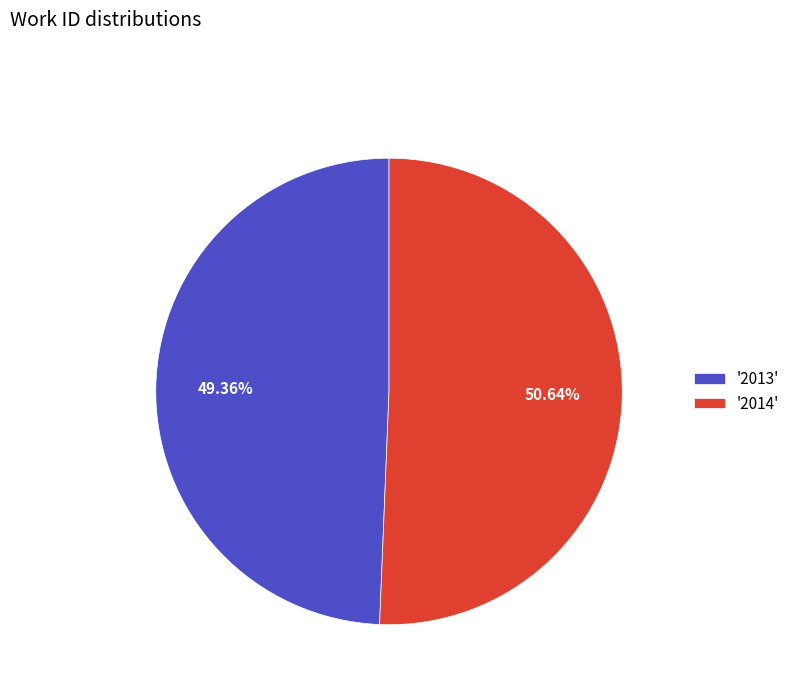

Between '2014' and '2013', which is larger?

'2014'